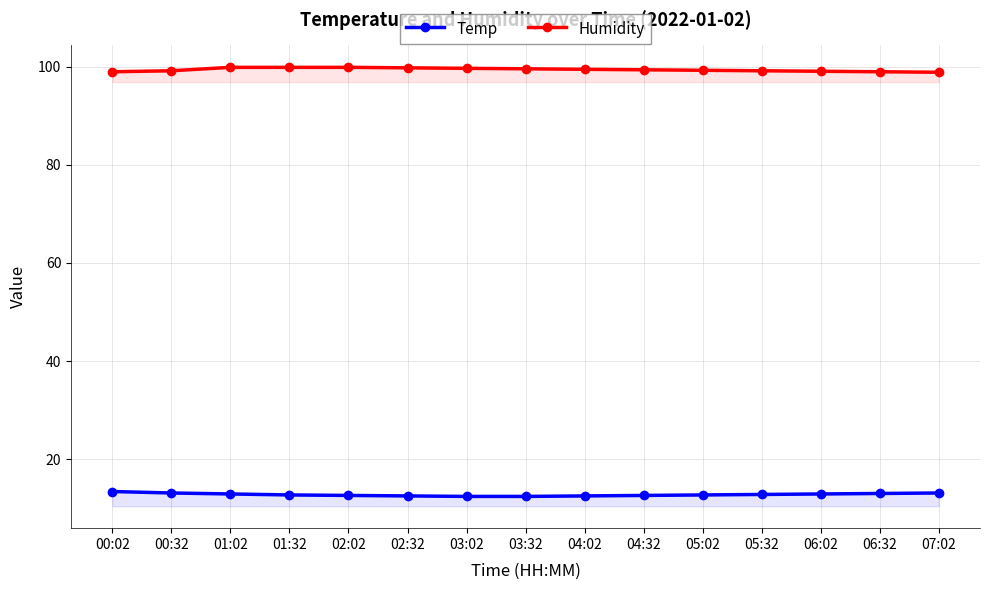

What is the value of the Temp point at the 6th from the left?

12.5